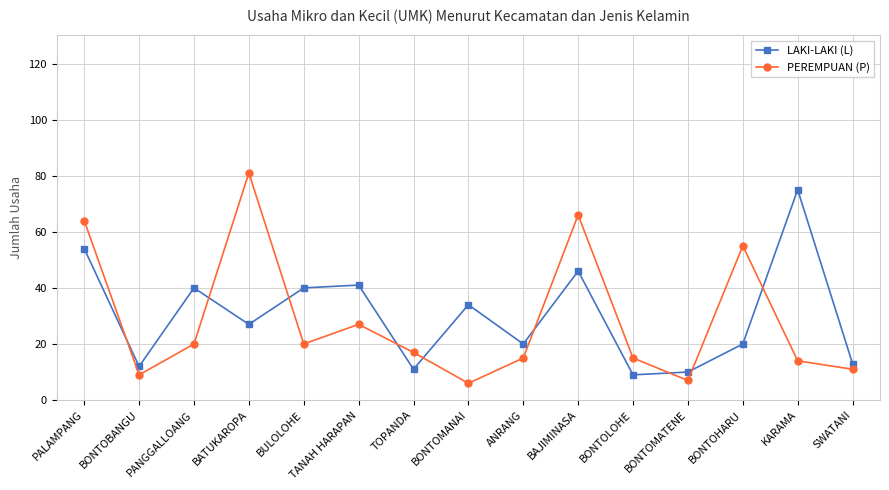

What is the highest value of the LAKI-LAKI (L) series?

75